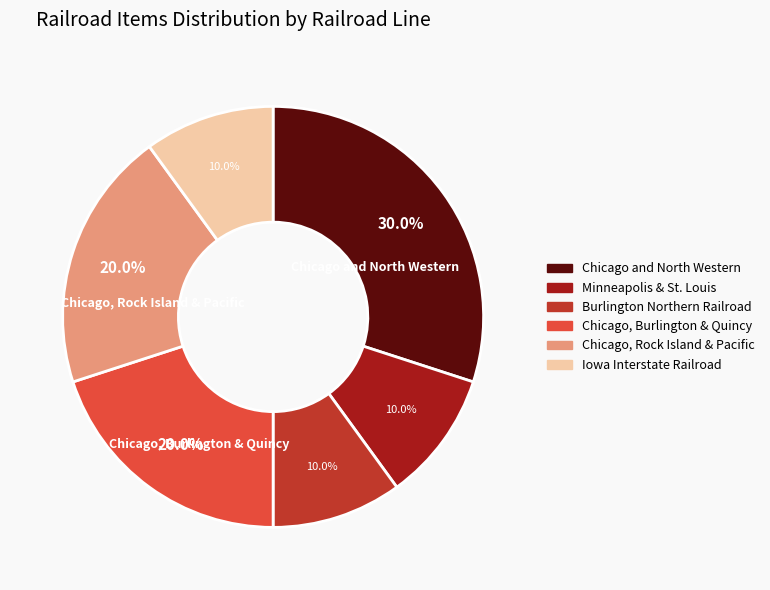

The Chicago, Burlington & Quincy slice represents 30% of the pie. True or false?

False